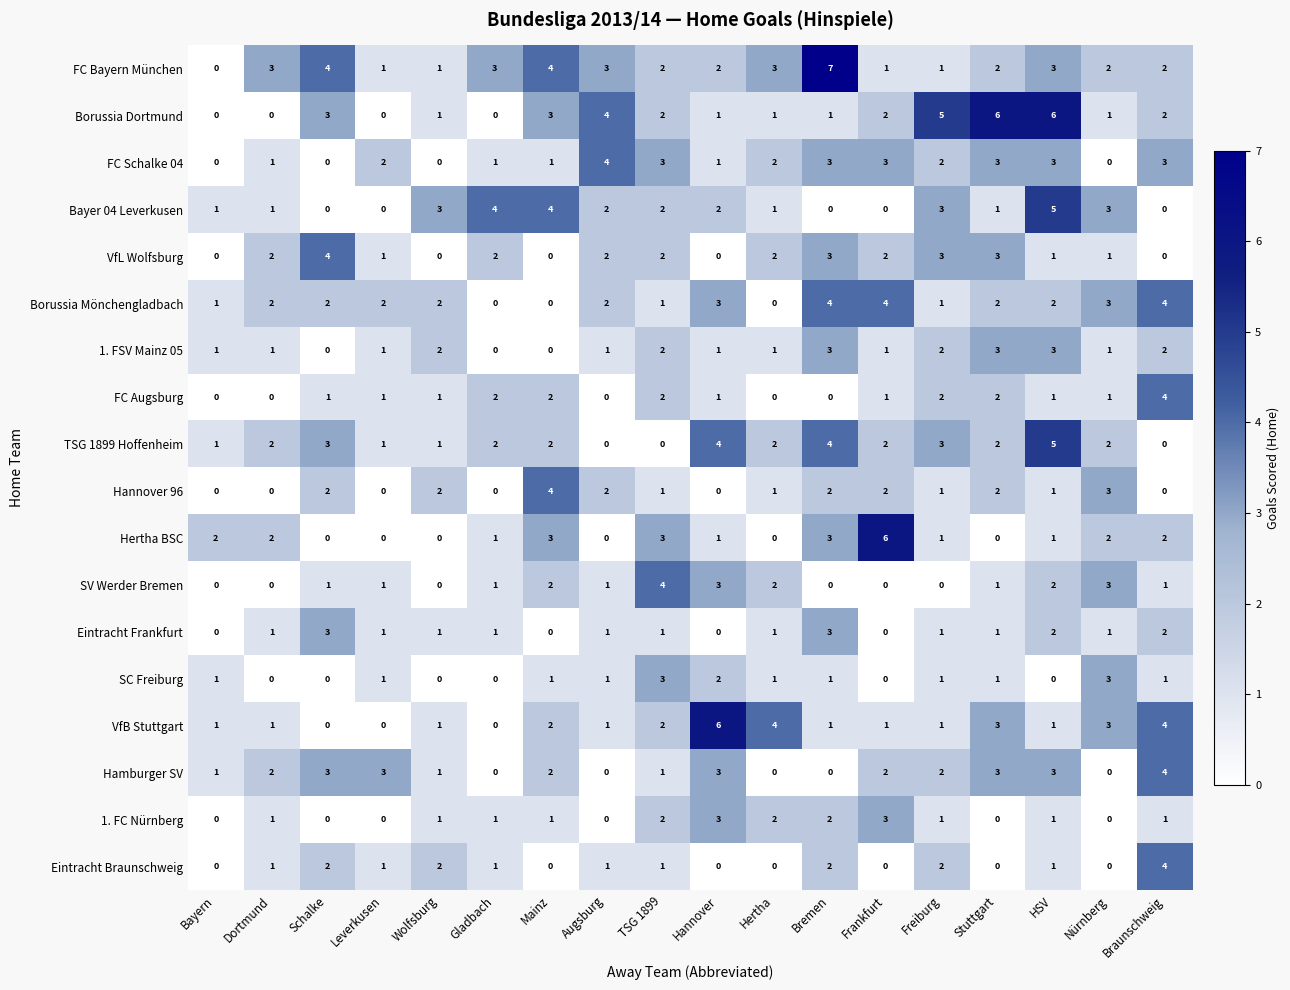

What is the highest value of the Hamburger SV series?

4